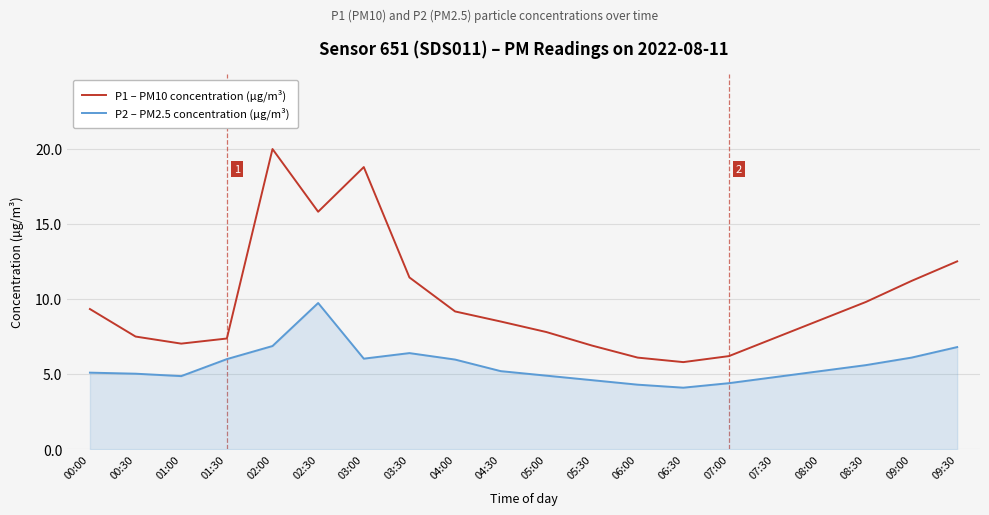

What is the maximum value shown in the chart?

20.0